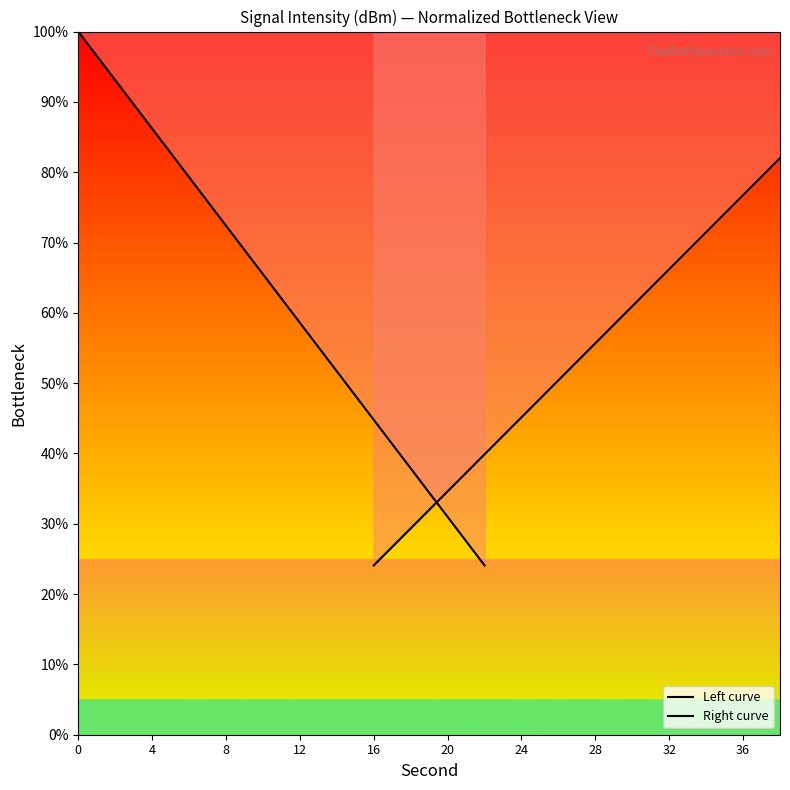

Count the number of categories in the chart.

12